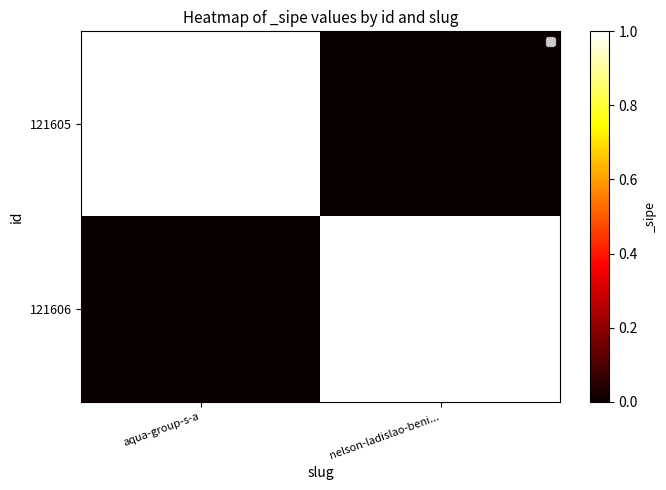

At how many categories does at least one series exceed 0?

2